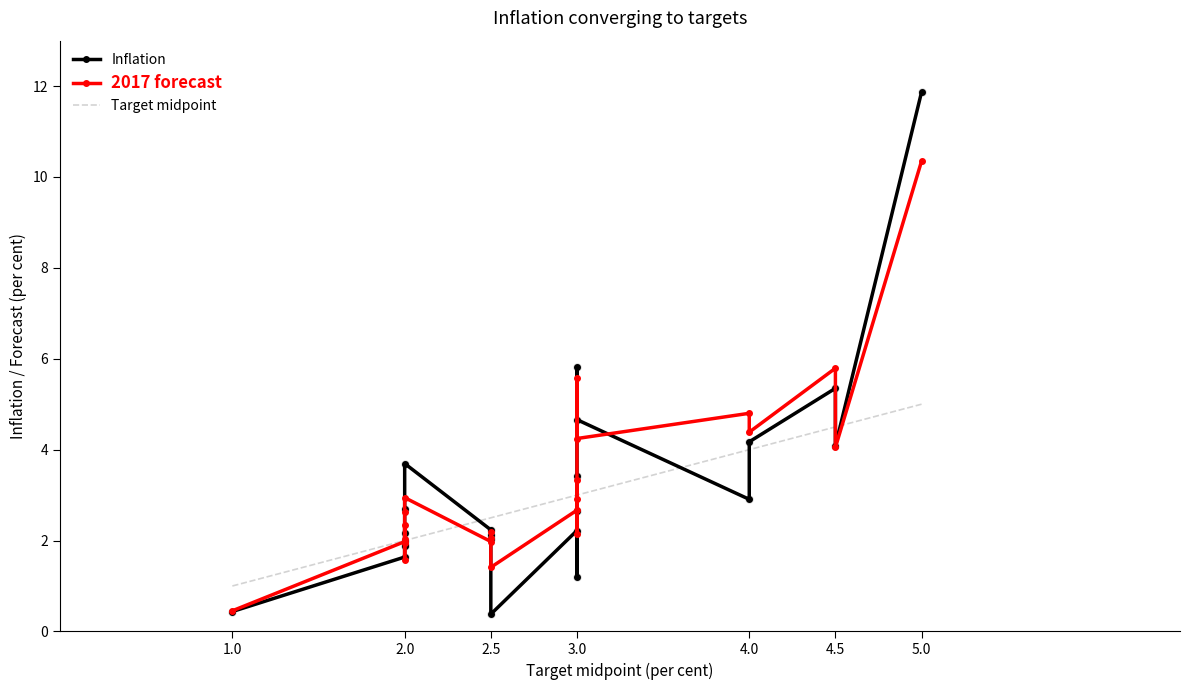

How many times do Inflation and Target midpoint cross each other?

7